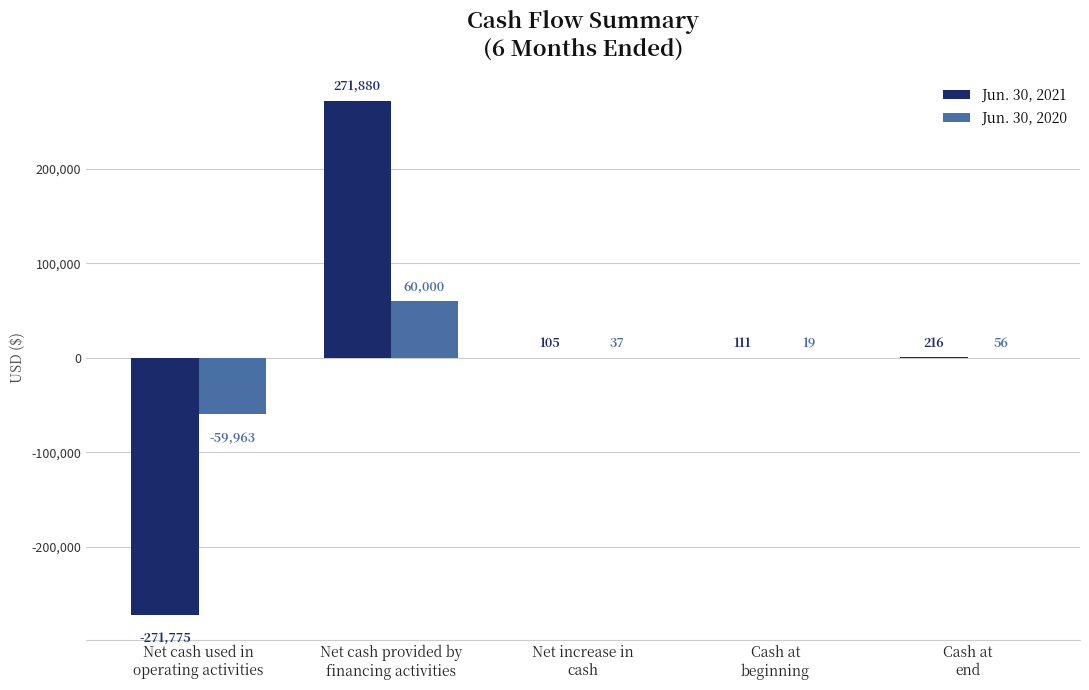

What is the sum of all Jun. 30, 2020 values?

149